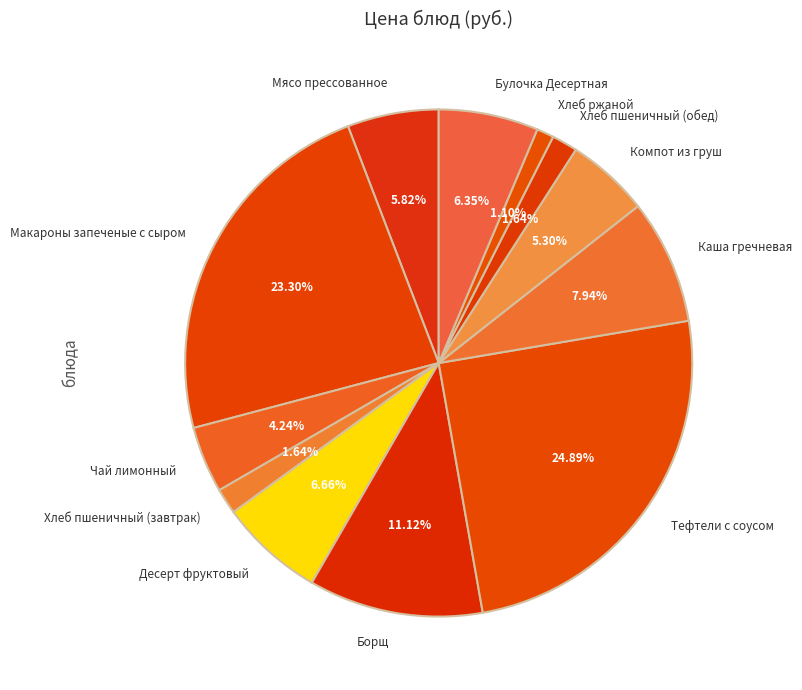

Count the number of slices in the pie.

12